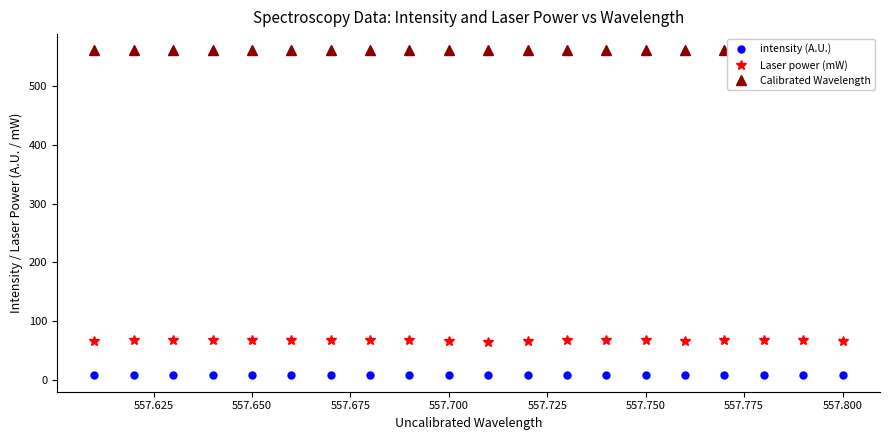

The Laser power (mW) series shows 45.1 at 557.650. True or false?

False